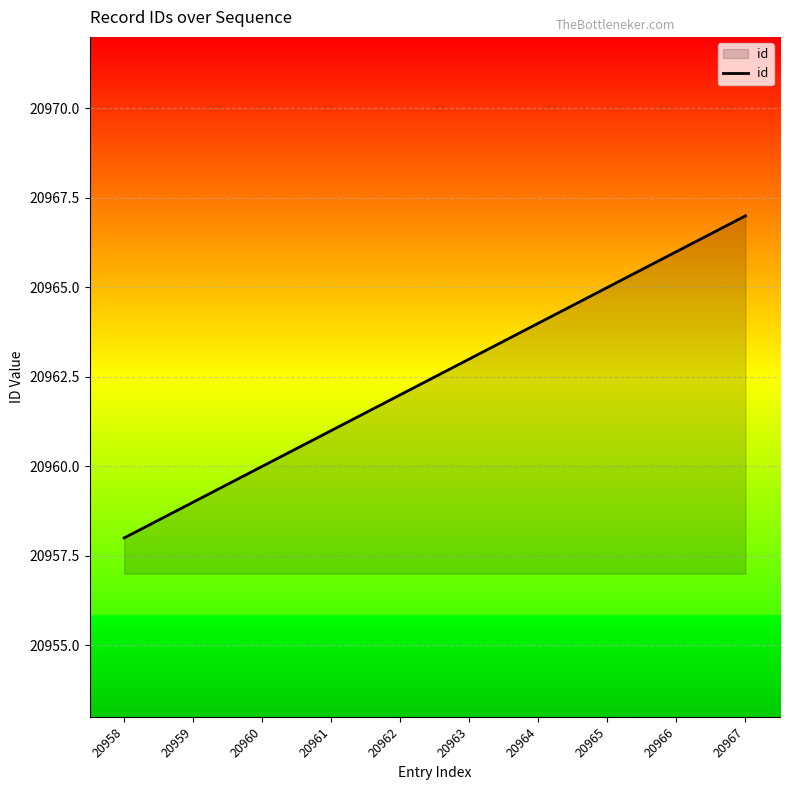

What is the greatest value displayed?

20967